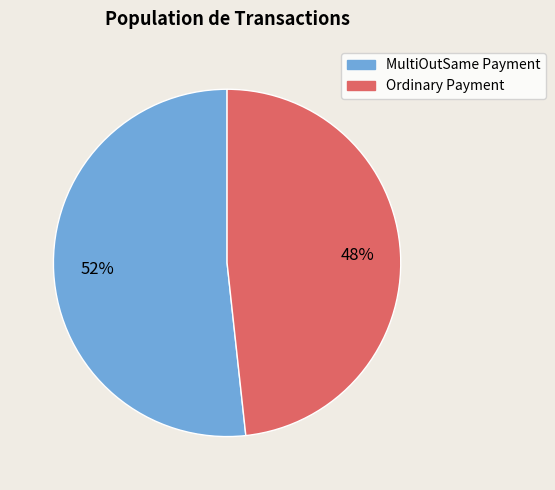

What is the ratio of the value at Ordinary Payment to the value at MultiOutSame Payment?

0.9